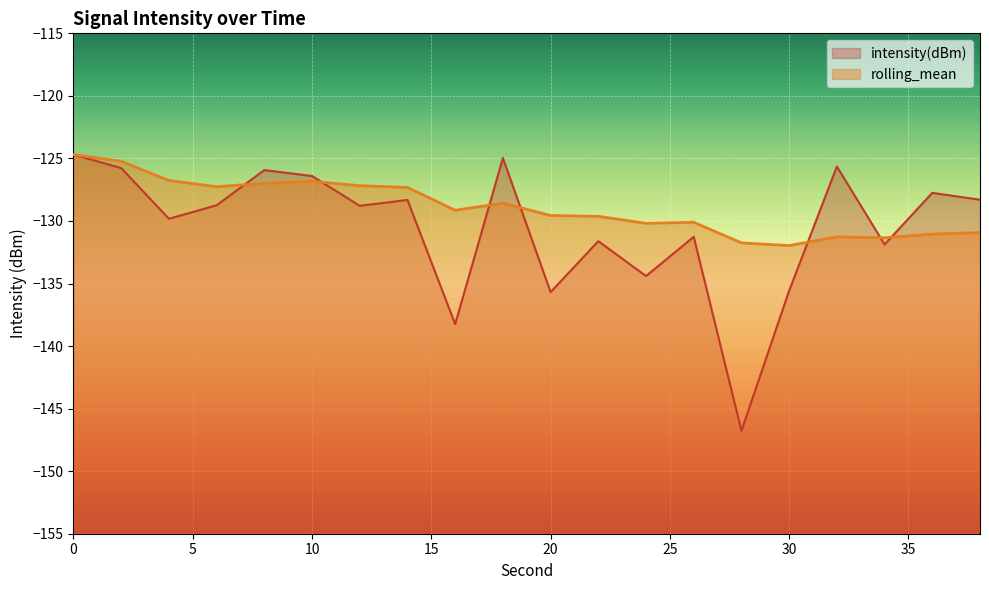

What is the total value across all series at 10?

-253.2